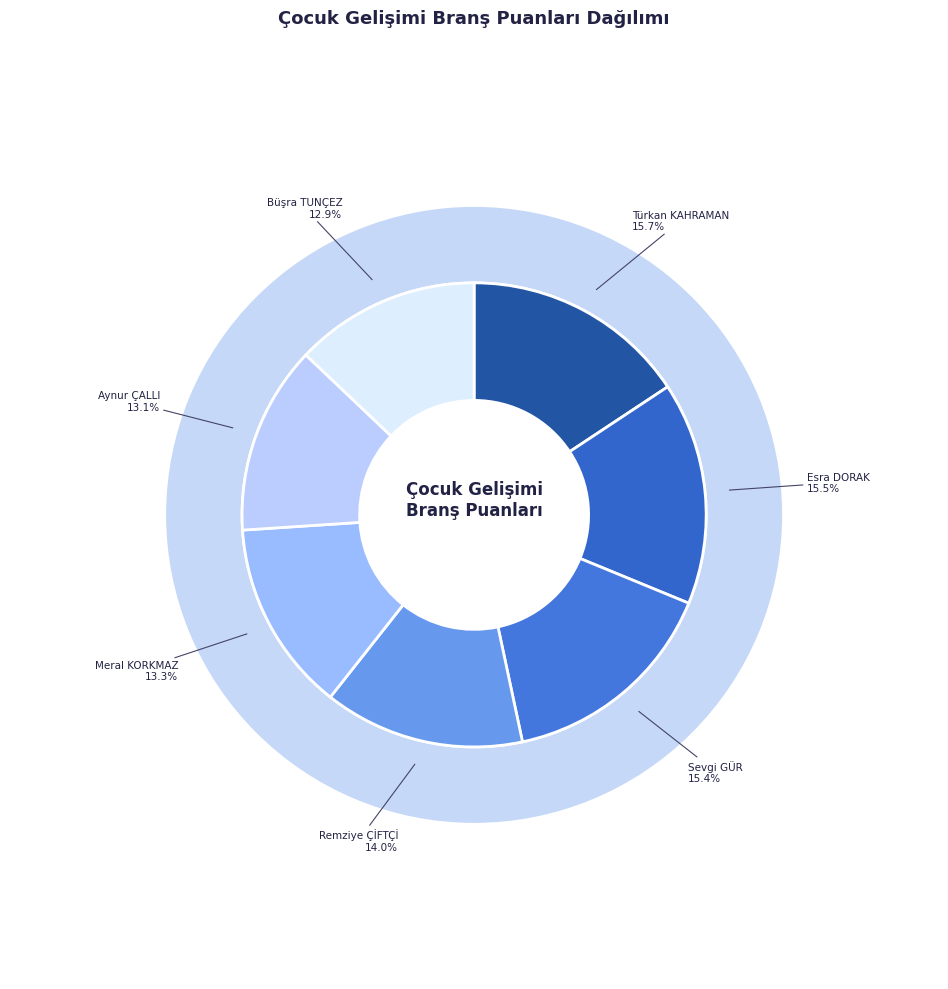

Rank the categories by value from highest to lowest.

Türkan KAHRAMAN, Esra DORAK, Sevgi GÜR, Remziye ÇİFTÇİ, Meral KORKMAZ, Aynur ÇALLI, Büşra TUNÇEZ